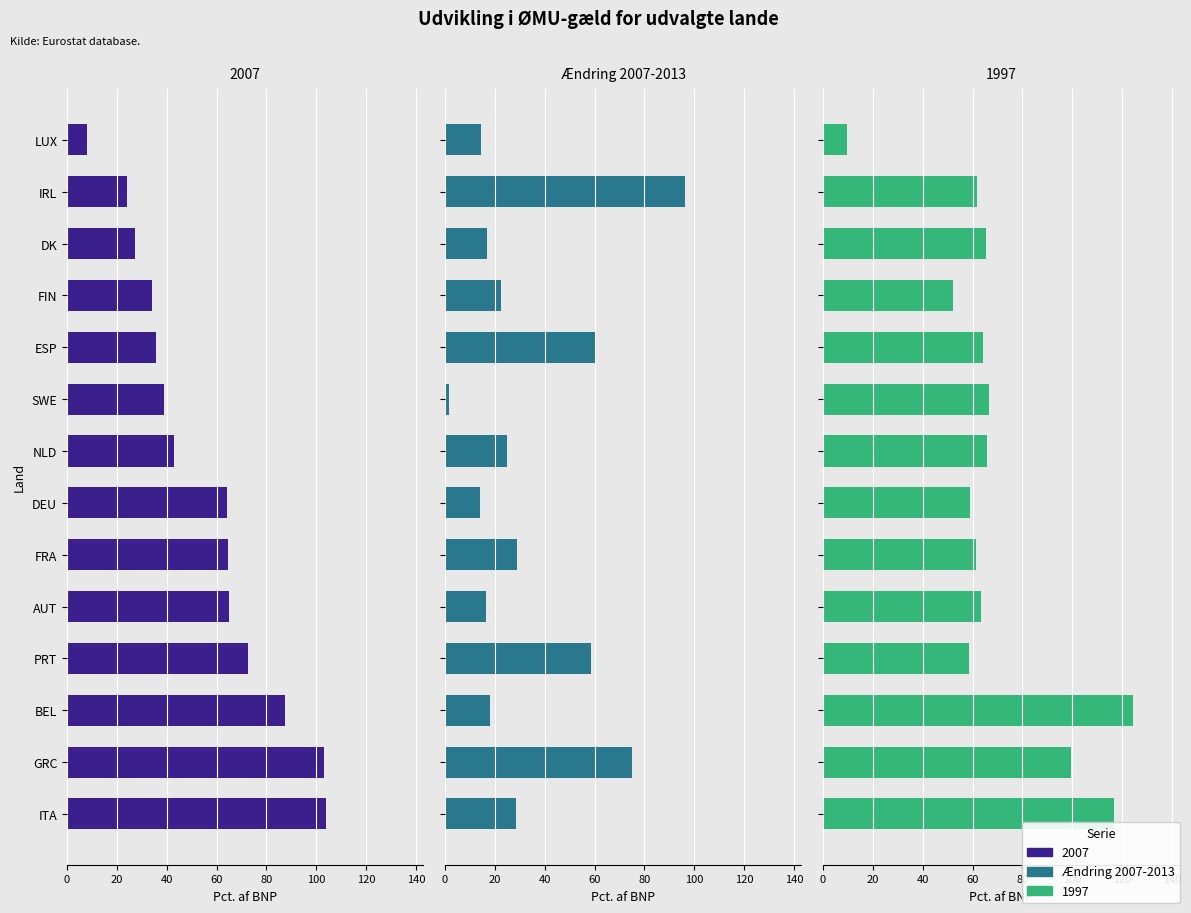

Is it true that the value at ITA is 28.6?

True